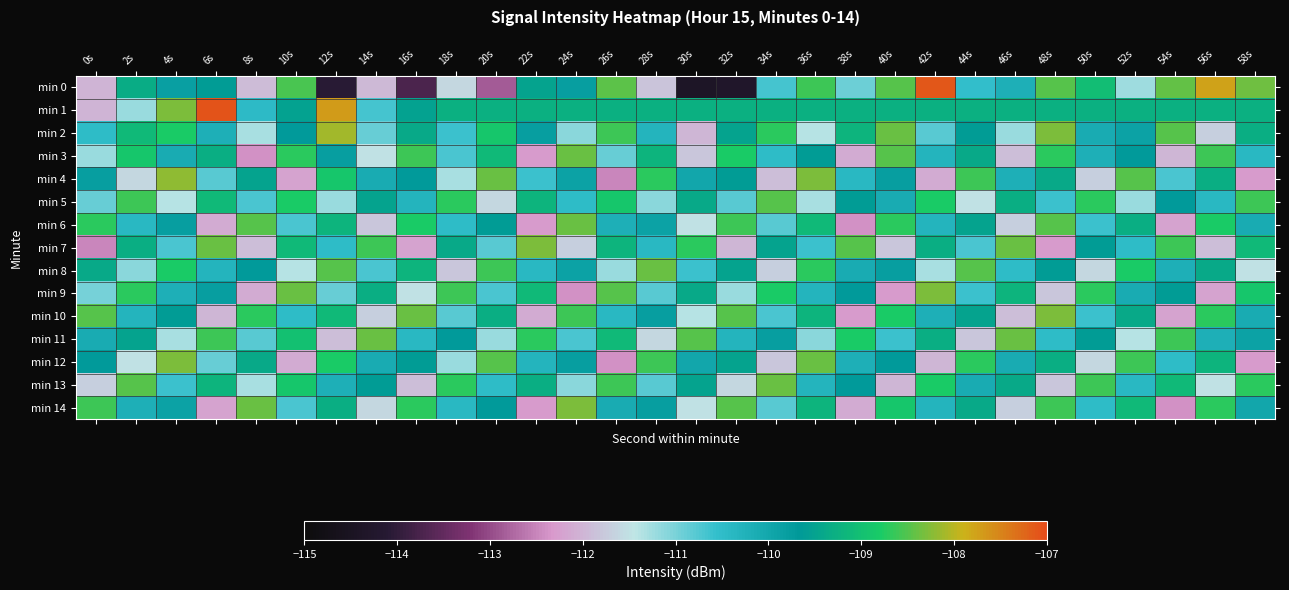

Reading left to right, what are all the values shown in this chart?

min 0: 0s=-112.0	2s=-109.3	4s=-109.8	6s=-109.6	8s=-111.9	10s=-108.5	12s=-114.1	14s=-112.0	16s=-113.7	18s=-111.6	20s=-112.9	22s=-109.5	24s=-109.8	26s=-108.4	28s=-111.8	30s=-114.4	32s=-114.3	34s=-110.7	36s=-108.6	38s=-110.9	40s=-108.5	42s=-107.1	44s=-110.5	46s=-110.2	48s=-108.5	50s=-109.1	52s=-111.2	54s=-108.4	56s=-107.8	58s=-108.4
min 1: 0s=-112.0	2s=-111.2	4s=-108.3	6s=-107.1	8s=-110.4	10s=-109.5	12s=-107.7	14s=-110.7	16s=-109.5	18s=-109.3	20s=-109.3	22s=-109.3	24s=-109.3	26s=-109.3	28s=-109.3	30s=-109.3	32s=-109.3	34s=-109.3	36s=-109.3	38s=-109.3	40s=-109.3	42s=-109.3	44s=-109.3	46s=-109.3	48s=-109.3	50s=-109.3	52s=-109.3	54s=-109.3	56s=-109.3	58s=-109.3
min 2: 0s=-110.5	2s=-109.1	4s=-108.8	6s=-110.2	8s=-111.3	10s=-109.7	12s=-108.1	14s=-110.9	16s=-109.4	18s=-110.6	20s=-108.9	22s=-109.8	24s=-111.1	26s=-108.6	28s=-110.3	30s=-112.0	32s=-109.5	34s=-108.7	36s=-111.4	38s=-109.2	40s=-108.4	42s=-110.8	44s=-109.6	46s=-111.2	48s=-108.3	50s=-110.1	52s=-109.9	54s=-108.5	56s=-111.7	58s=-109.3
min 3: 0s=-111.2	2s=-108.9	4s=-110.1	6s=-109.3	8s=-112.4	10s=-108.7	12s=-109.8	14s=-111.5	16s=-108.6	18s=-110.7	20s=-109.1	22s=-112.3	24s=-108.4	26s=-110.9	28s=-109.2	30s=-111.8	32s=-108.8	34s=-110.5	36s=-109.6	38s=-112.1	40s=-108.5	42s=-110.3	44s=-109.4	46s=-111.9	48s=-108.7	50s=-110.2	52s=-109.7	54s=-112.0	56s=-108.6	58s=-110.4
min 4: 0s=-109.8	2s=-111.6	4s=-108.2	6s=-110.8	8s=-109.5	10s=-112.2	12s=-108.9	14s=-110.1	16s=-109.7	18s=-111.3	20s=-108.4	22s=-110.6	24s=-109.9	26s=-112.5	28s=-108.7	30s=-110.0	32s=-109.6	34s=-111.9	36s=-108.3	38s=-110.4	40s=-109.8	42s=-112.1	44s=-108.6	46s=-110.2	48s=-109.4	50s=-111.7	52s=-108.5	54s=-110.7	56s=-109.3	58s=-112.3
min 5: 0s=-110.9	2s=-108.6	4s=-111.4	6s=-109.1	8s=-110.7	10s=-108.8	12s=-111.2	14s=-109.5	16s=-110.3	18s=-108.7	20s=-111.6	22s=-109.2	24s=-110.5	26s=-108.9	28s=-111.1	30s=-109.4	32s=-110.8	34s=-108.5	36s=-111.3	38s=-109.6	40s=-110.1	42s=-108.8	44s=-111.5	46s=-109.3	48s=-110.6	50s=-108.7	52s=-111.2	54s=-109.7	56s=-110.4	58s=-108.6
min 6: 0s=-108.7	2s=-110.4	4s=-109.8	6s=-112.1	8s=-108.5	10s=-110.7	12s=-109.2	14s=-111.8	16s=-108.8	18s=-110.5	20s=-109.6	22s=-112.3	24s=-108.4	26s=-110.2	28s=-109.9	30s=-111.5	32s=-108.6	34s=-110.8	36s=-109.1	38s=-112.4	40s=-108.7	42s=-110.3	44s=-109.5	46s=-111.7	48s=-108.5	50s=-110.6	52s=-109.3	54s=-112.2	56s=-108.8	58s=-110.1
min 7: 0s=-112.5	2s=-109.3	4s=-110.7	6s=-108.4	8s=-111.9	10s=-109.1	12s=-110.5	14s=-108.6	16s=-112.2	18s=-109.4	20s=-110.8	22s=-108.3	24s=-111.7	26s=-109.2	28s=-110.4	30s=-108.7	32s=-112.0	34s=-109.5	36s=-110.6	38s=-108.5	40s=-111.8	42s=-109.3	44s=-110.7	46s=-108.4	48s=-112.3	50s=-109.6	52s=-110.5	54s=-108.6	56s=-111.9	58s=-109.1
min 8: 0s=-109.4	2s=-111.1	4s=-108.8	6s=-110.3	8s=-109.7	10s=-111.4	12s=-108.5	14s=-110.7	16s=-109.2	18s=-111.8	20s=-108.6	22s=-110.4	24s=-109.9	26s=-111.2	28s=-108.4	30s=-110.6	32s=-109.5	34s=-111.7	36s=-108.7	38s=-110.1	40s=-109.8	42s=-111.3	44s=-108.5	46s=-110.5	48s=-109.6	50s=-111.6	52s=-108.8	54s=-110.2	56s=-109.4	58s=-111.5
min 9: 0s=-111.0	2s=-108.7	4s=-110.2	6s=-109.8	8s=-112.1	10s=-108.4	12s=-110.9	14s=-109.3	16s=-111.5	18s=-108.6	20s=-110.7	22s=-109.1	24s=-112.4	26s=-108.5	28s=-110.8	30s=-109.4	32s=-111.2	34s=-108.8	36s=-110.3	38s=-109.7	40s=-112.3	42s=-108.3	44s=-110.6	46s=-109.2	48s=-111.8	50s=-108.7	52s=-110.1	54s=-109.6	56s=-112.2	58s=-108.9
min 10: 0s=-108.5	2s=-110.3	4s=-109.6	6s=-112.0	8s=-108.7	10s=-110.5	12s=-109.1	14s=-111.7	16s=-108.4	18s=-110.8	20s=-109.3	22s=-112.1	24s=-108.6	26s=-110.4	28s=-109.8	30s=-111.4	32s=-108.5	34s=-110.7	36s=-109.2	38s=-112.3	40s=-108.8	42s=-110.2	44s=-109.5	46s=-111.9	48s=-108.3	50s=-110.6	52s=-109.4	54s=-112.2	56s=-108.7	58s=-110.1
min 11: 0s=-110.1	2s=-109.5	4s=-111.3	6s=-108.6	8s=-110.8	10s=-109.0	12s=-111.9	14s=-108.4	16s=-110.4	18s=-109.7	20s=-111.2	22s=-108.7	24s=-110.7	26s=-109.1	28s=-111.6	30s=-108.5	32s=-110.3	34s=-109.8	36s=-111.1	38s=-108.8	40s=-110.6	42s=-109.3	44s=-111.8	46s=-108.4	48s=-110.5	50s=-109.6	52s=-111.4	54s=-108.6	56s=-110.2	58s=-109.9
min 12: 0s=-109.7	2s=-111.5	4s=-108.3	6s=-110.9	8s=-109.4	10s=-112.1	12s=-108.8	14s=-110.1	16s=-109.6	18s=-111.2	20s=-108.5	22s=-110.3	24s=-109.8	26s=-112.4	28s=-108.6	30s=-110.0	32s=-109.5	34s=-111.8	36s=-108.4	38s=-110.2	40s=-109.7	42s=-112.0	44s=-108.7	46s=-110.1	48s=-109.3	50s=-111.6	52s=-108.6	54s=-110.5	56s=-109.2	58s=-112.3
min 13: 0s=-111.7	2s=-108.5	4s=-110.6	6s=-109.2	8s=-111.3	10s=-108.9	12s=-110.2	14s=-109.6	16s=-111.9	18s=-108.7	20s=-110.5	22s=-109.3	24s=-111.1	26s=-108.6	28s=-110.8	30s=-109.5	32s=-111.6	34s=-108.4	36s=-110.3	38s=-109.7	40s=-112.0	42s=-108.8	44s=-110.1	46s=-109.4	48s=-111.8	50s=-108.6	52s=-110.4	54s=-109.1	56s=-111.5	58s=-108.7
min 14: 0s=-108.6	2s=-110.2	4s=-109.9	6s=-112.2	8s=-108.4	10s=-110.7	12s=-109.3	14s=-111.6	16s=-108.7	18s=-110.4	20s=-109.7	22s=-112.3	24s=-108.3	26s=-110.1	28s=-109.8	30s=-111.5	32s=-108.5	34s=-110.8	36s=-109.2	38s=-112.1	40s=-108.9	42s=-110.3	44s=-109.4	46s=-111.7	48s=-108.6	50s=-110.5	52s=-109.1	54s=-112.4	56s=-108.7	58s=-110.0